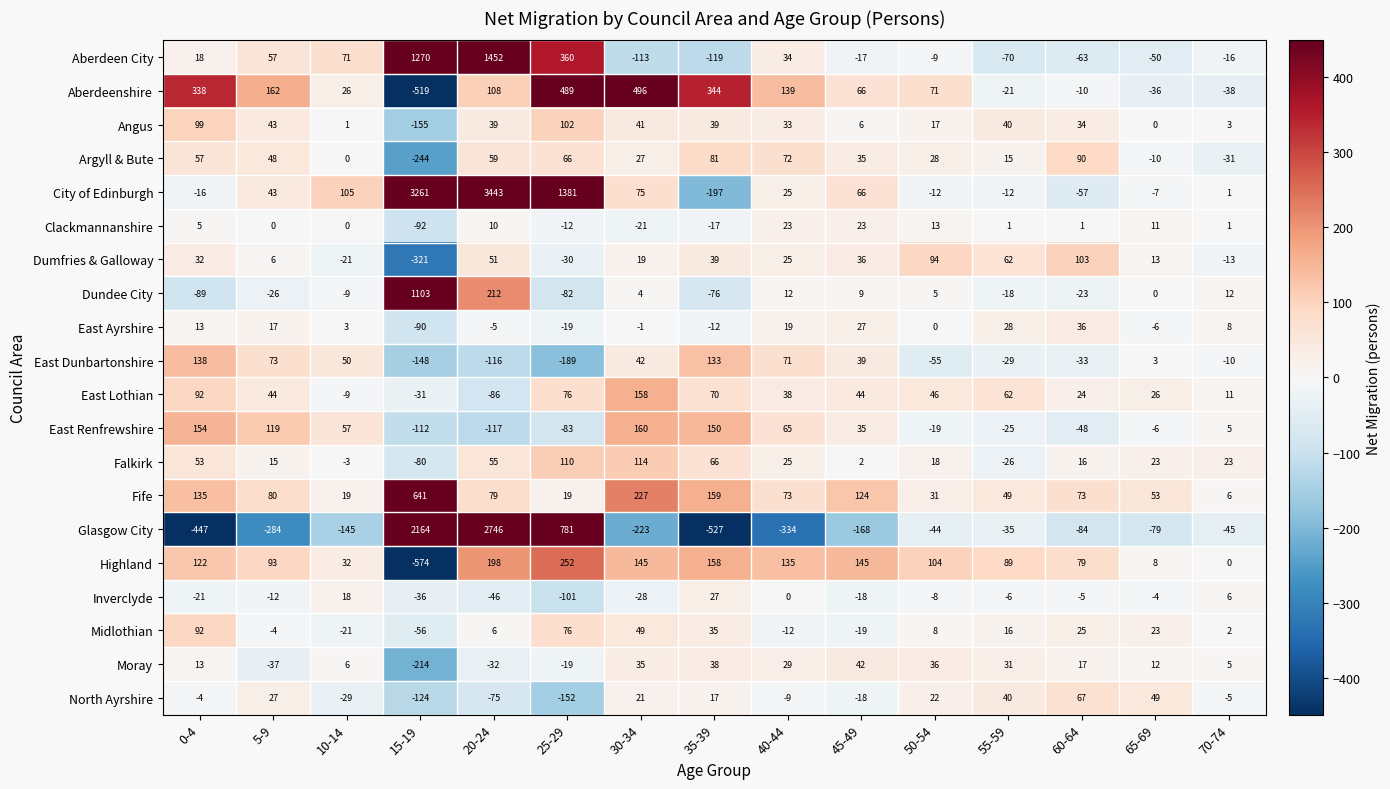

What is the average value of the Argyll & Bute series?

20